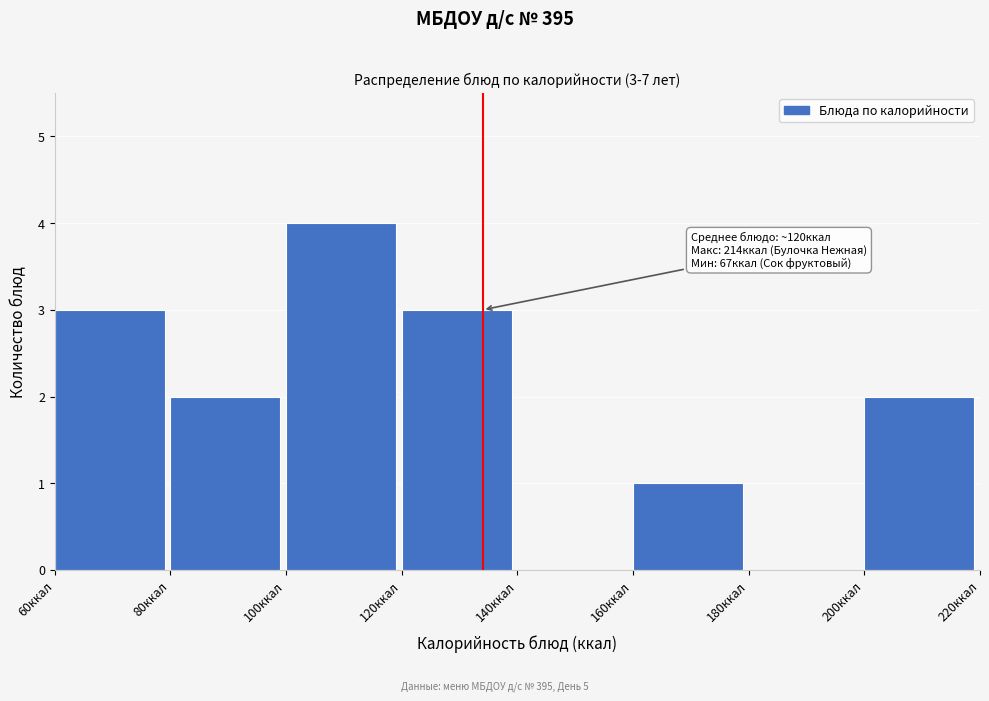

Over which range of the x-axis is the bar tallest?

100 to 120